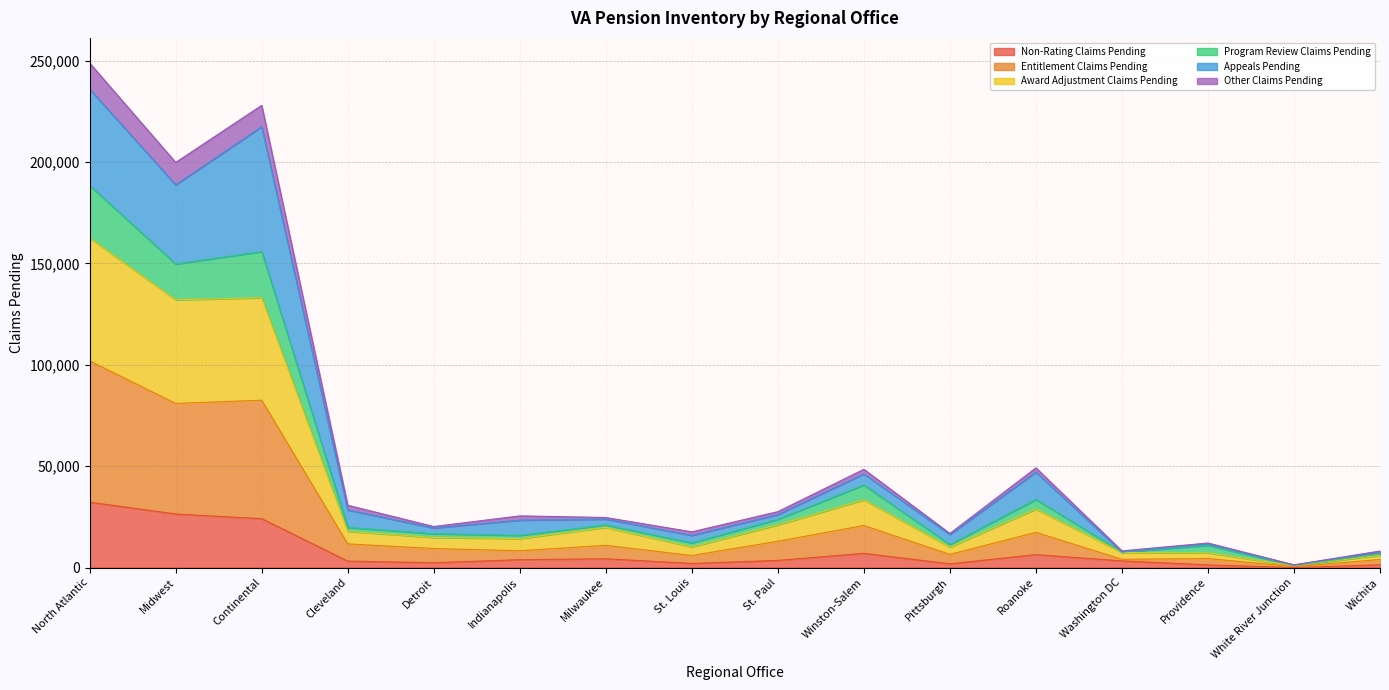

Which category has the highest value in the Non-Rating Claims Pending series?

North Atlantic